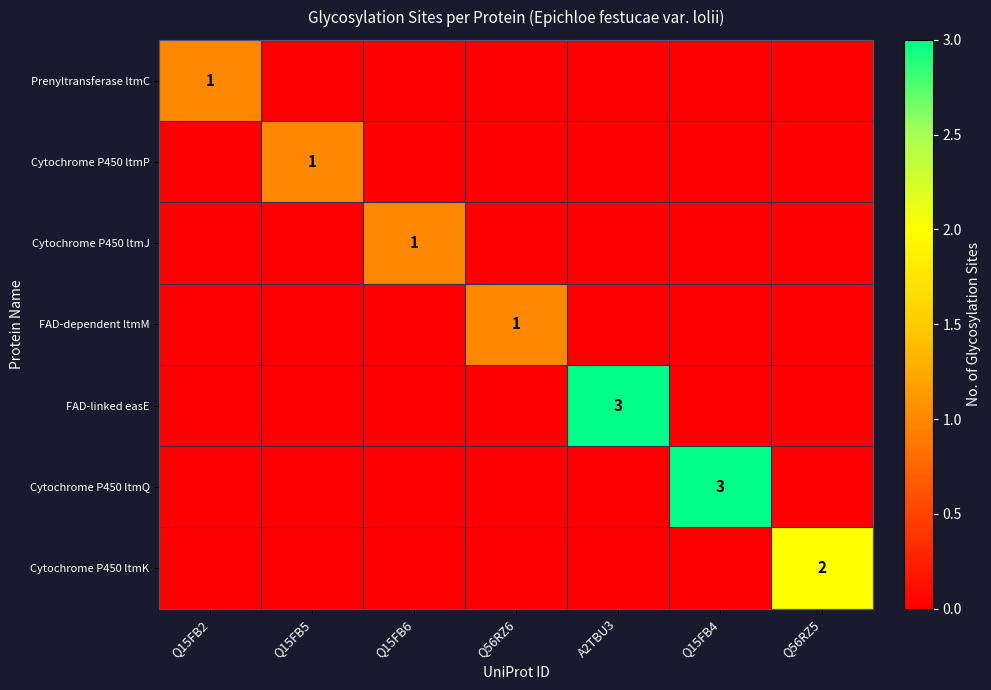

Rank the categories by Cytochrome P450 ltmK value from lowest to highest.

Q15FB2, Q15FB5, Q15FB6, Q56RZ6, A2TBU3, Q15FB4, Q56RZ5